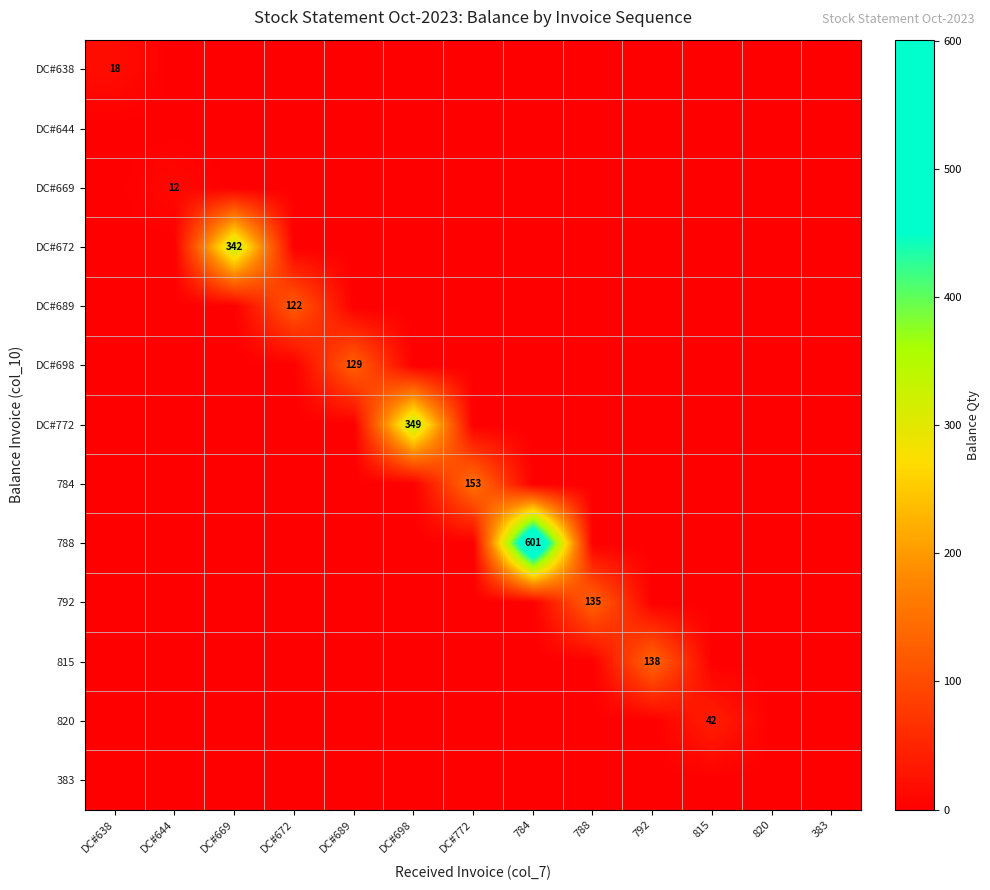

At which category is the sum across all series the highest?

784